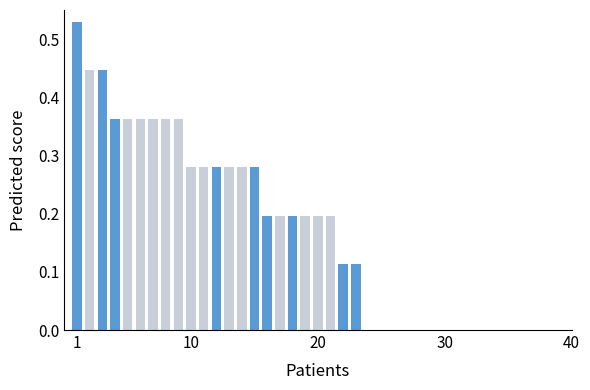

How many values are between 0 and 1?

23